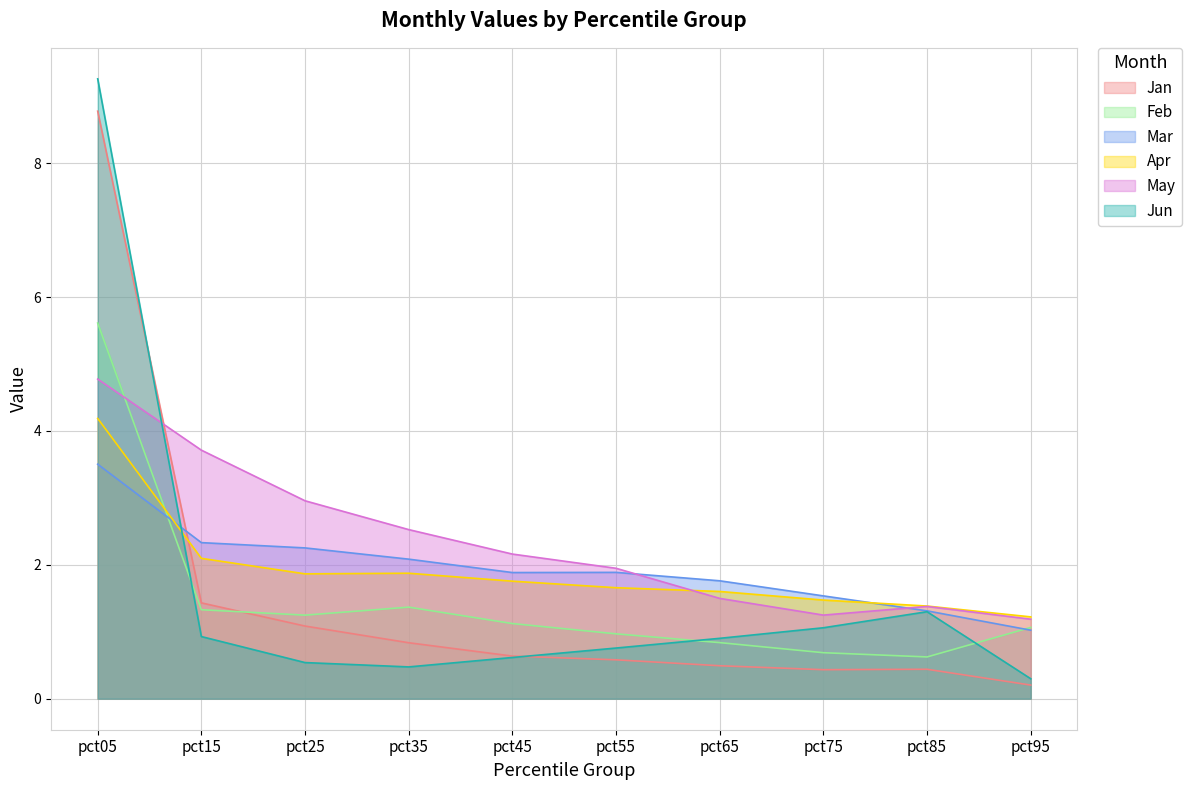

The May series shows 2.5 at pct05. True or false?

False